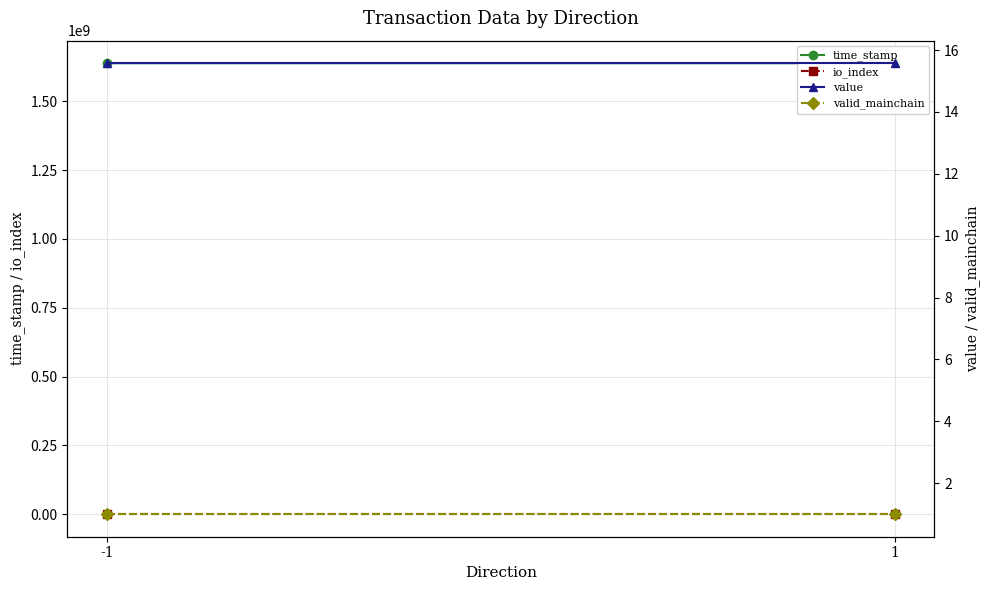

What is the average value of the value series?

15.6